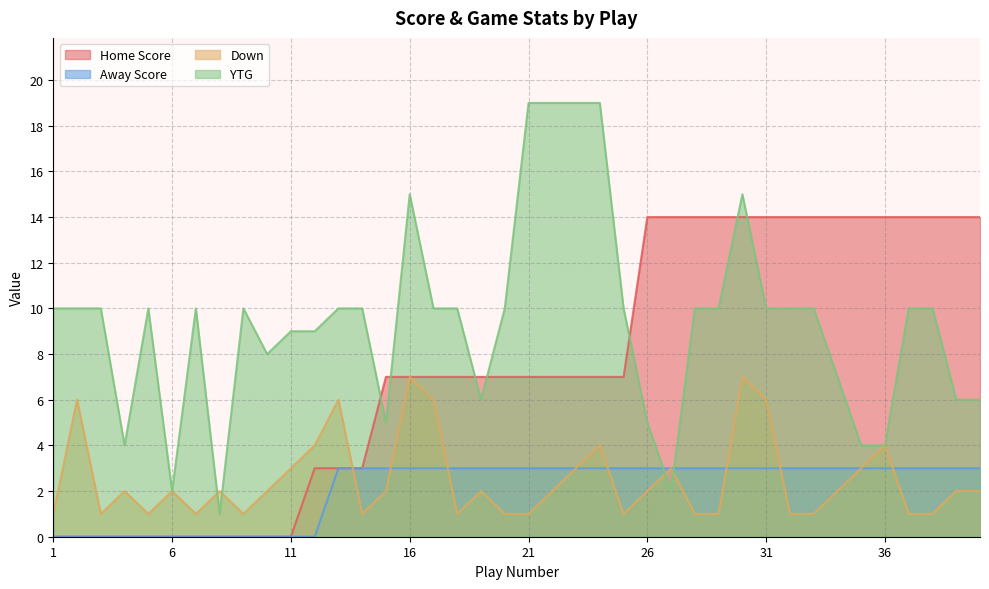

At which category is the sum across all series the highest?

30